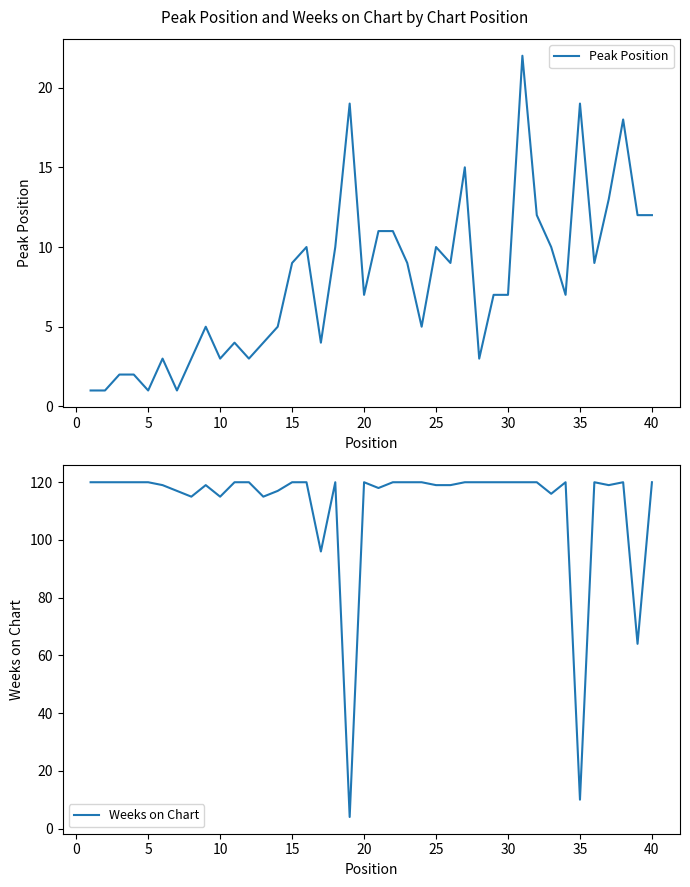

List the series in order of their peak value, highest first.

Weeks on Chart, Peak Position